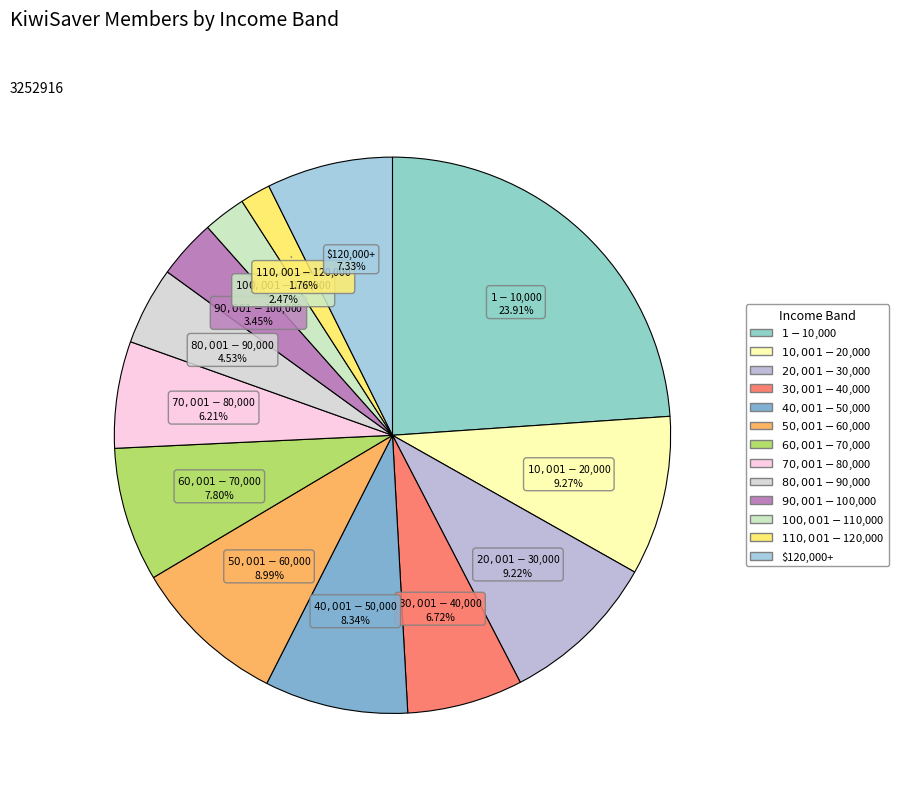

What percentage is the $70,001 - $80,000 slice, to the nearest percent?

6%